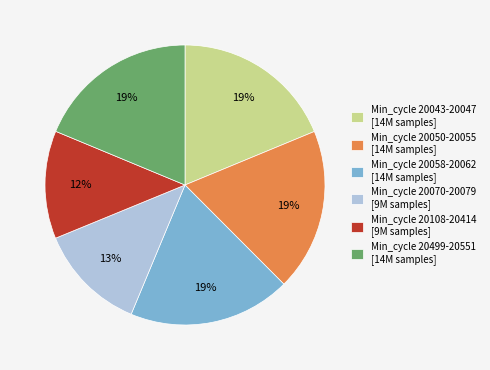

Is Min_cycle 20499-20551 [14M samples] the majority of the pie?

No